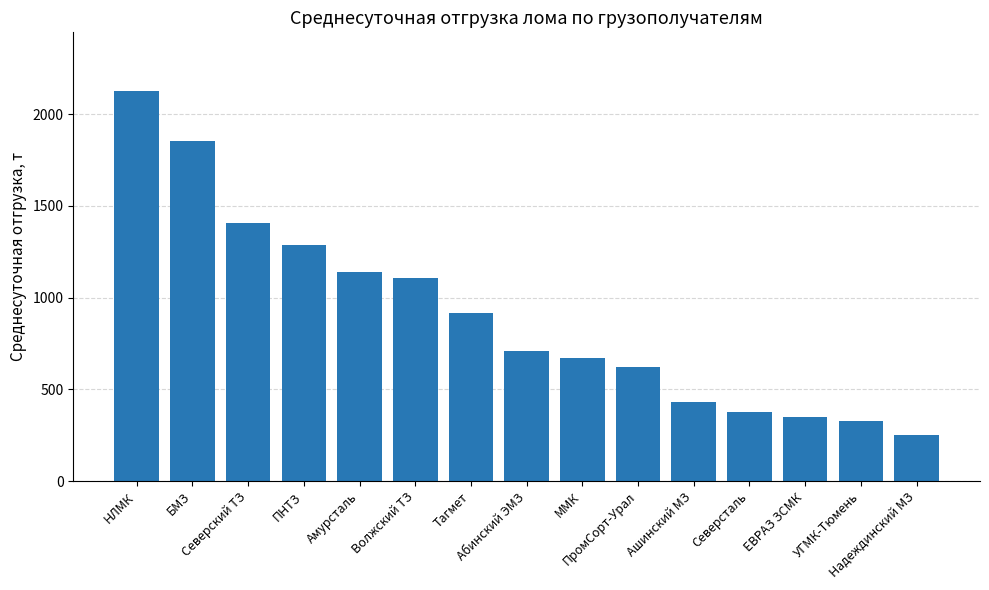

What is the minimum value shown in the chart?

251.6